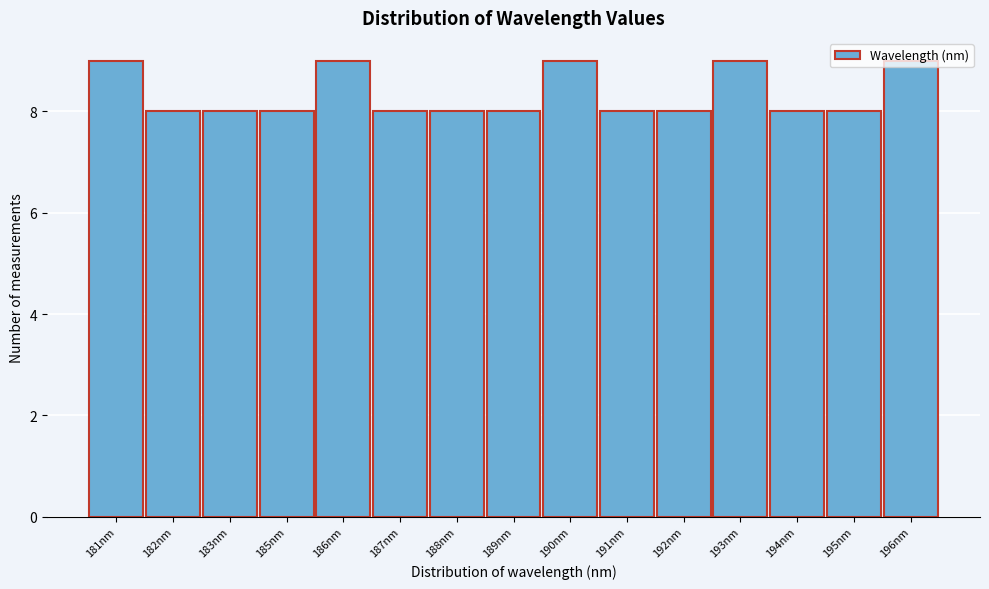

What is the label of the 14th bar from the right?

182nm